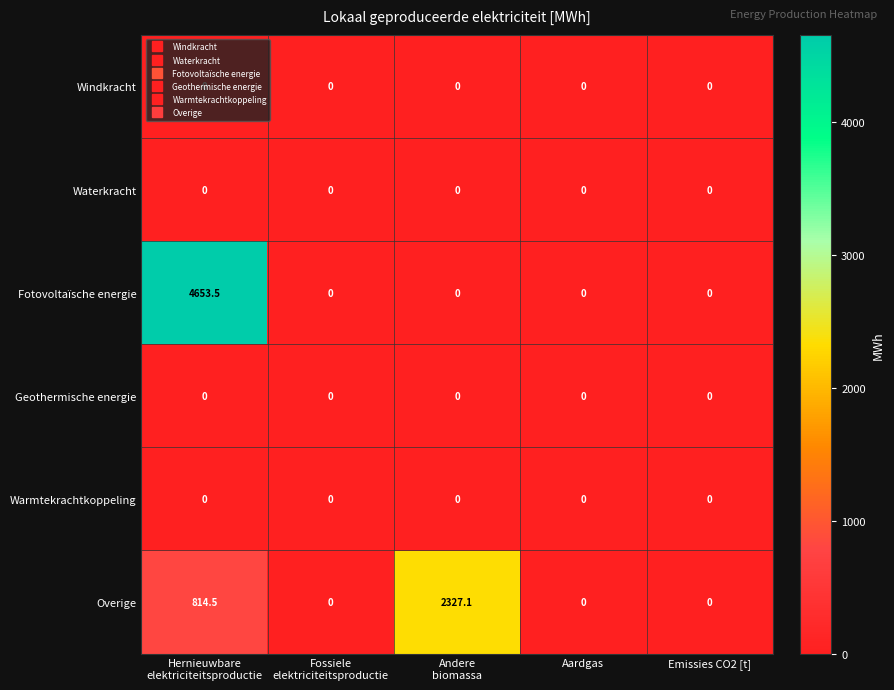

What is the greatest value displayed?

4653.5